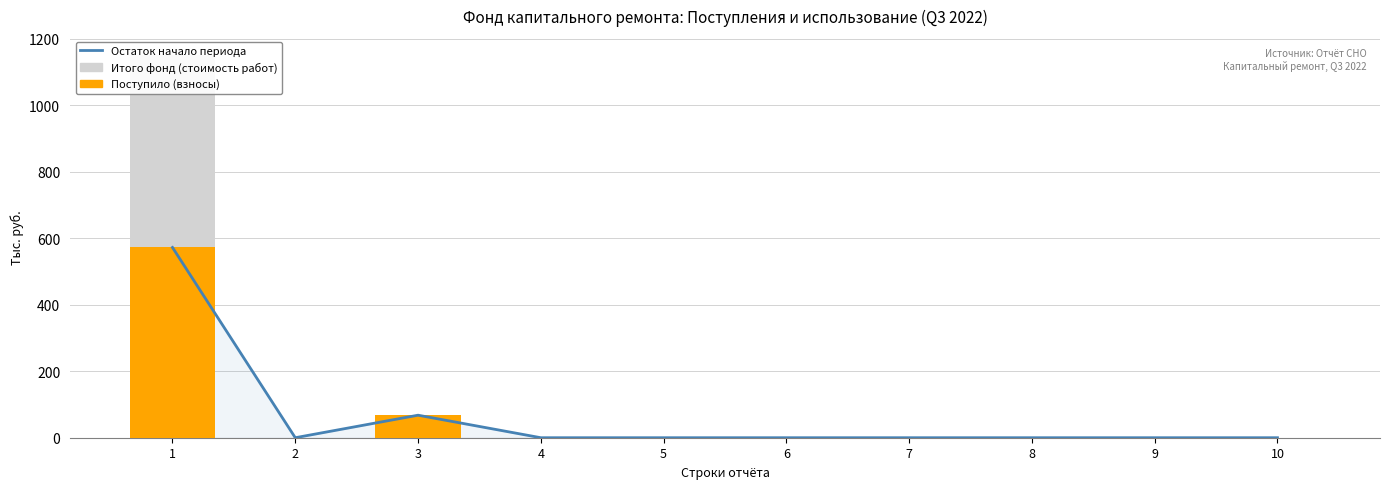

Which series has the largest range (max minus min)?

Итого фонд (стоимость работ)